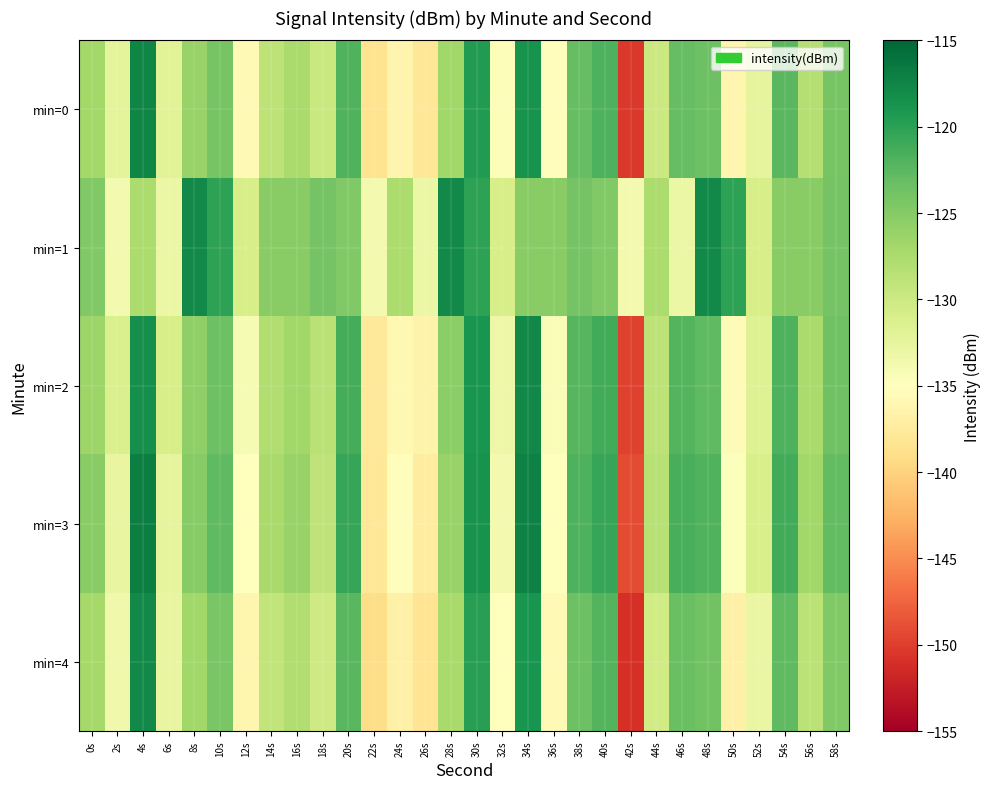

Which has a higher value, 56s or 36s?

56s